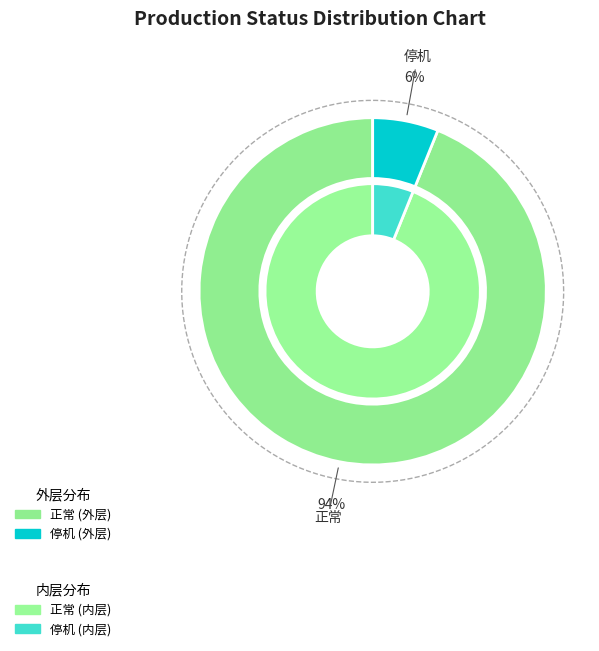

Which category has the biggest portion of the pie?

正常